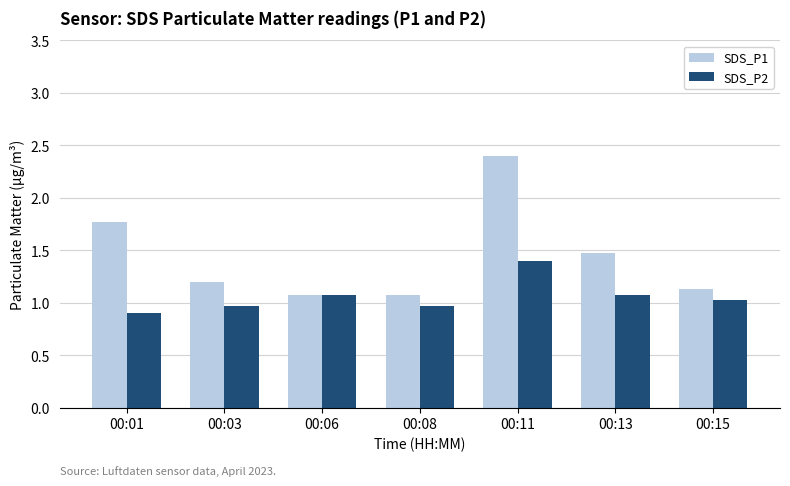

List the series in order of their peak value, lowest first.

SDS_P2, SDS_P1